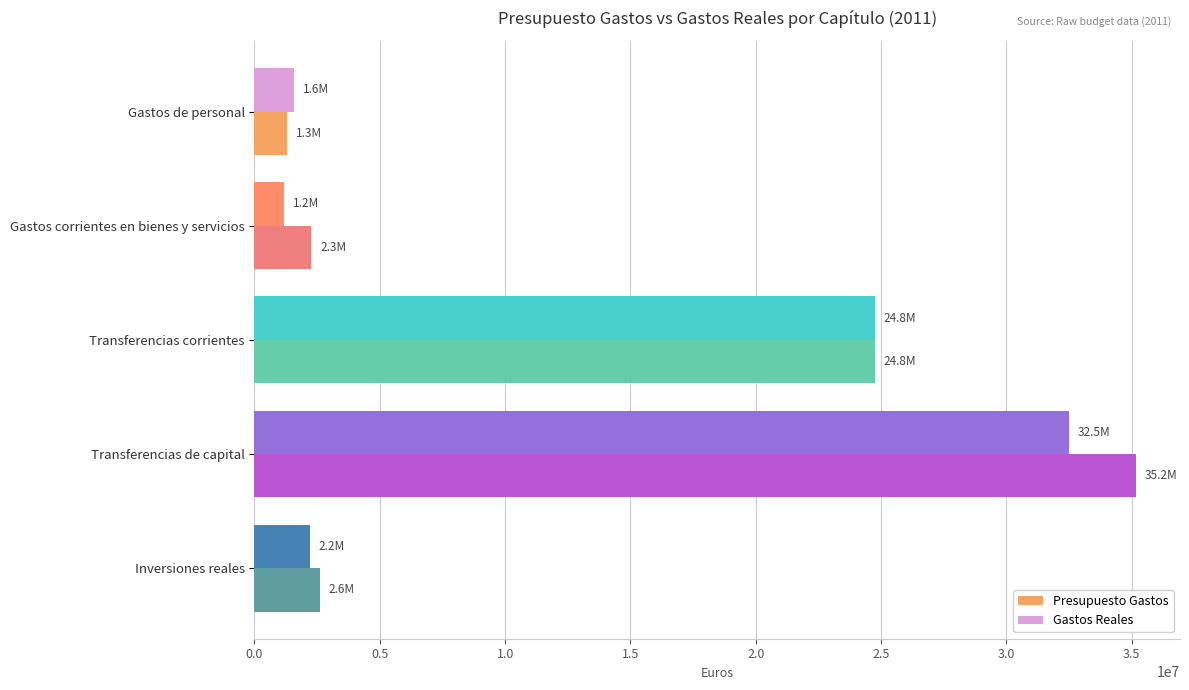

What is the minimum value for Presupuesto Gastos?

1303640.0